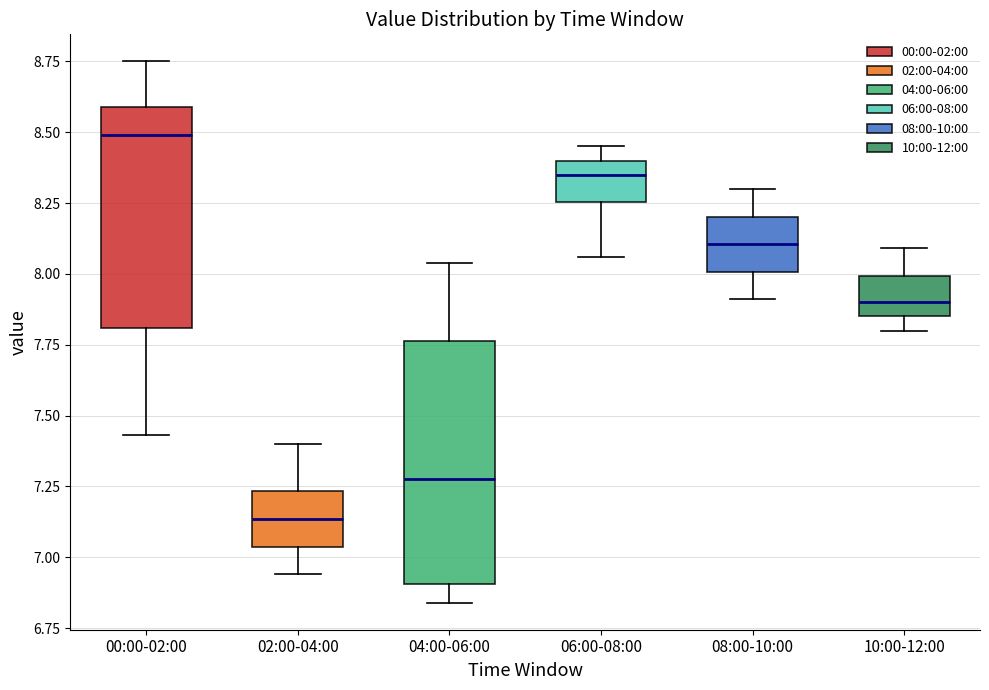

Where does the upper whisker of the box for 08:00-10:00 end on the y-axis? The values are not printed on the chart, so give them approximately, as read against the axis.

8.30